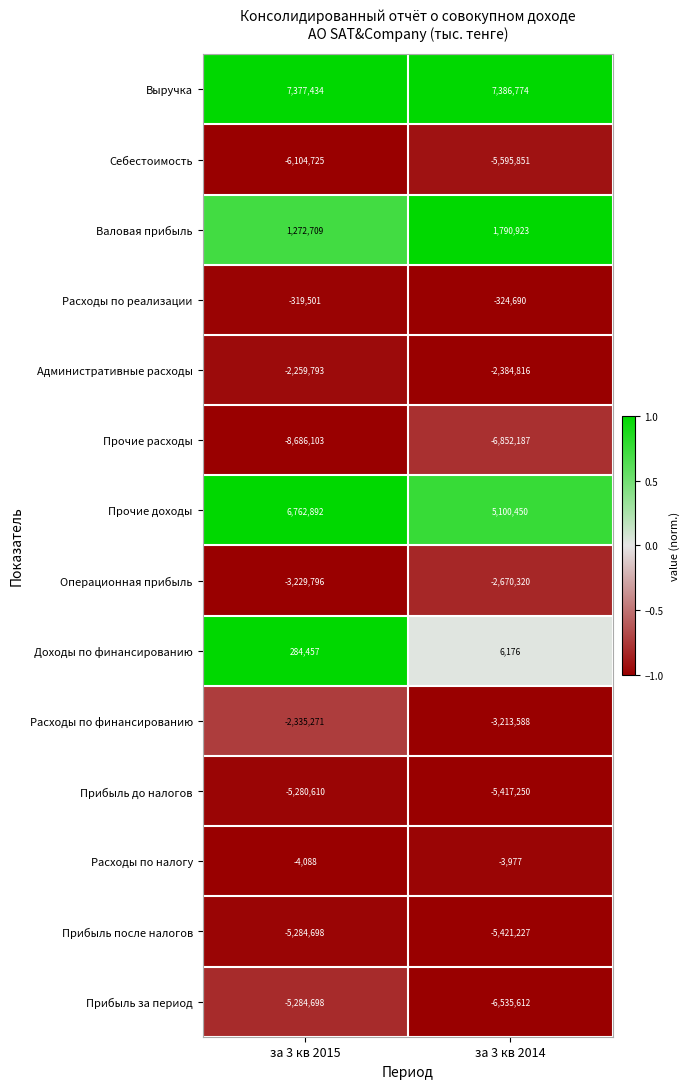

Reading left to right, extract all data points from this chart.

Выручка: 7377434	7386774
Себестоимость: -6104725	-5595851
Валовая прибыль: 1272709	1790923
Расходы по реализации: -319501	-324690
Административные расходы: -2259793	-2384816
Прочие расходы: -8686103	-6852187
Прочие доходы: 6762892	5100450
Операционная прибыль: -3229796	-2670320
Доходы по финансированию: 284457	6176
Расходы по финансированию: -2335271	-3213588
Прибыль до налогов: -5280610	-5417250
Расходы по налогу: -4088	-3977
Прибыль после налогов: -5284698	-5421227
Прибыль за период: -5284698	-6535612